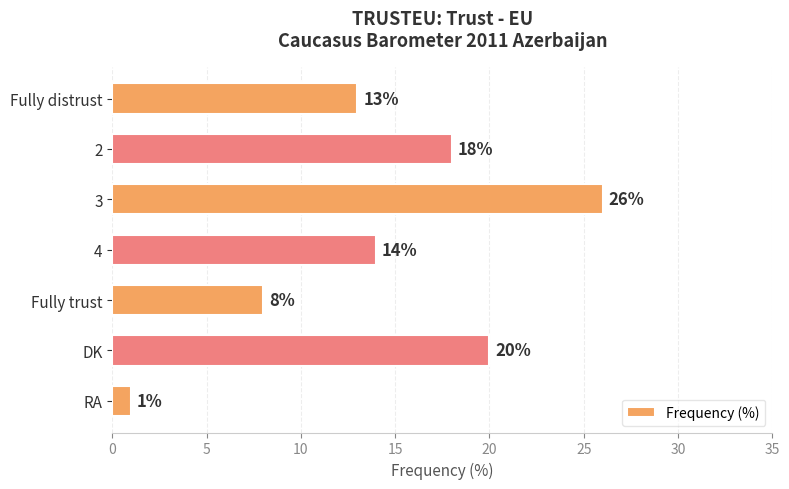

Reading top to bottom, transcribe all the data shown in this chart.

Fully distrust=13	2=18	3=26	4=14	Fully trust=8	DK=20	RA=1